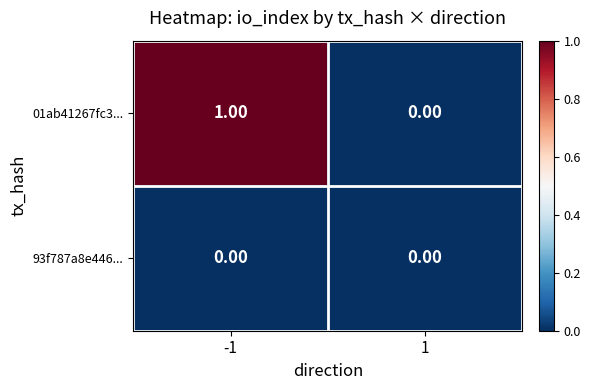

Between -1 and 1, which series saw the biggest shift?

01ab41267fc3...